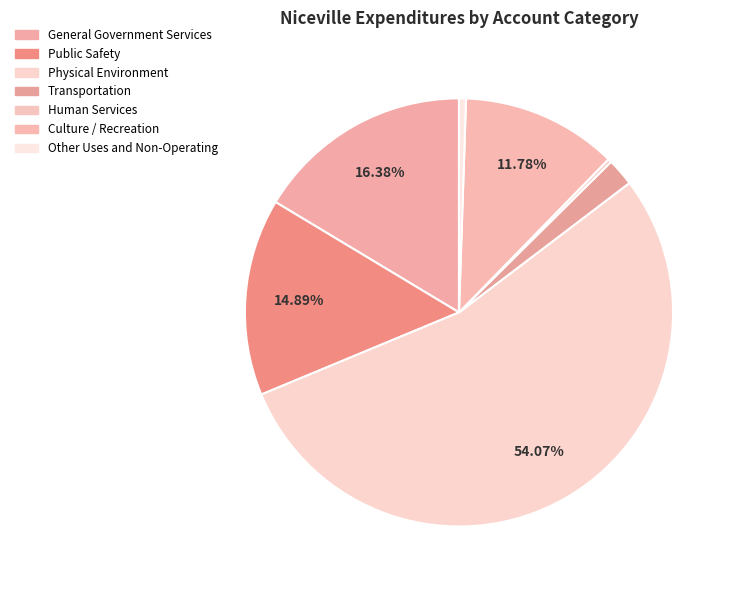

Count the number of slices in the pie.

7